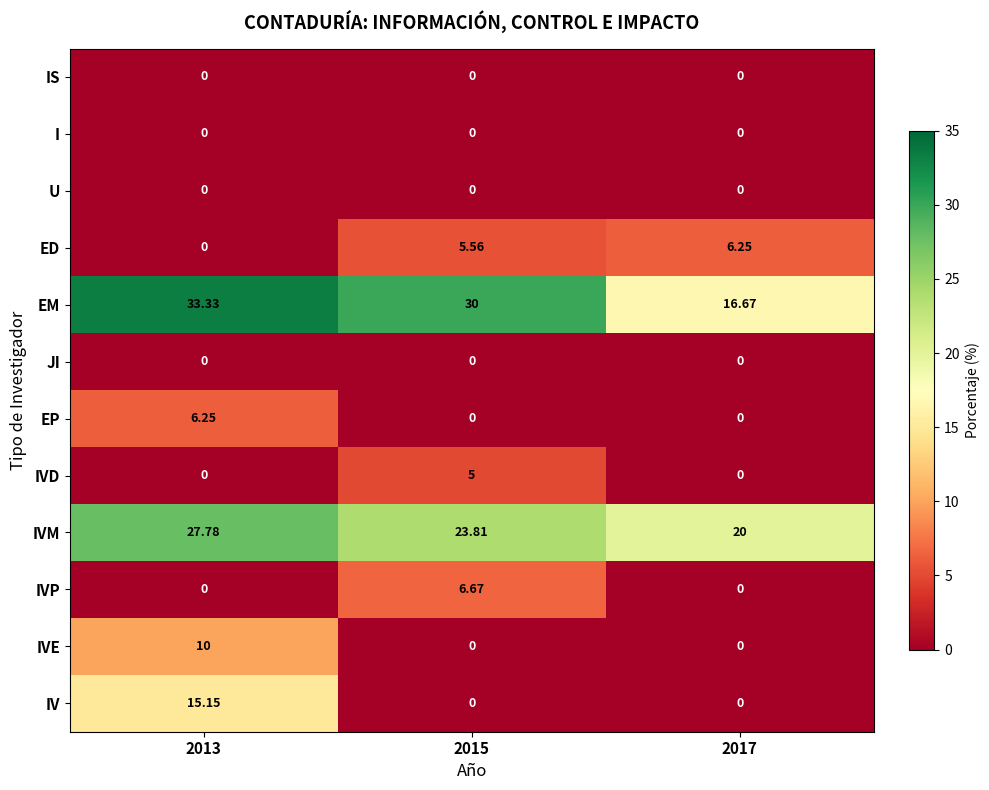

Which series has the largest range (max minus min)?

EM